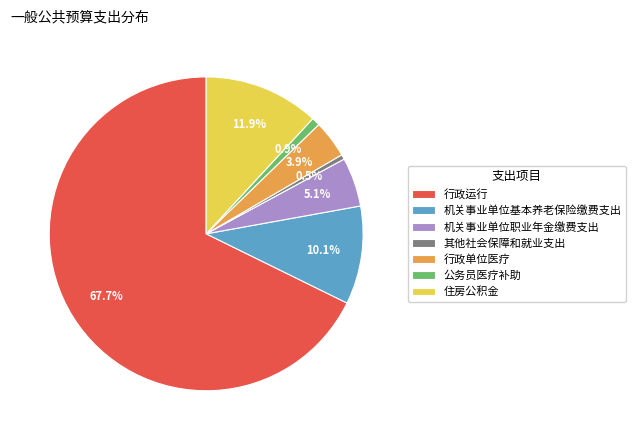

Which category has the biggest portion of the pie?

行政运行